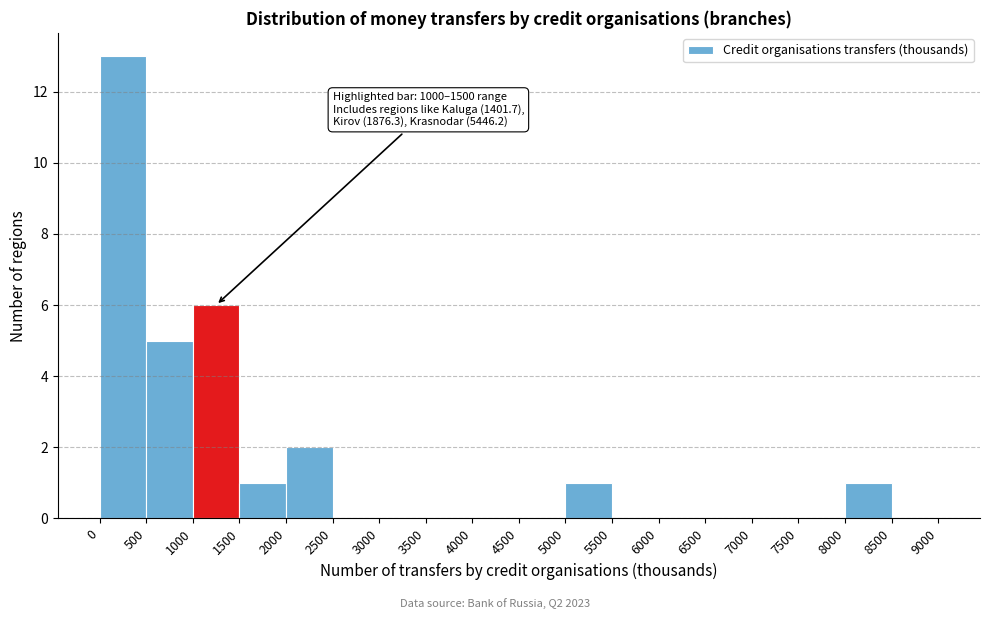

Over which range of the x-axis is the bar tallest?

0 to 500